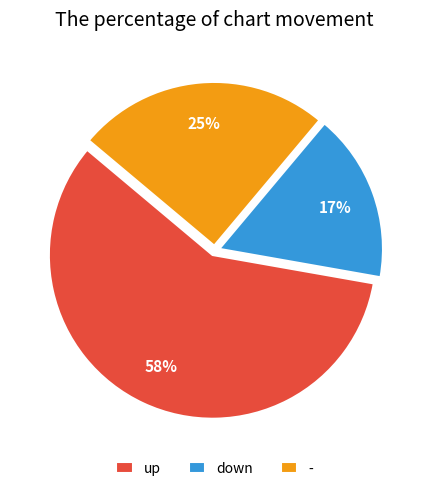

Count the number of slices in the pie.

3